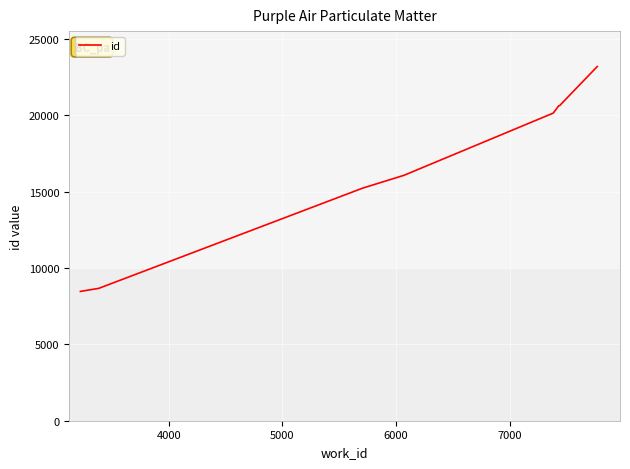

What is the average value?

15684